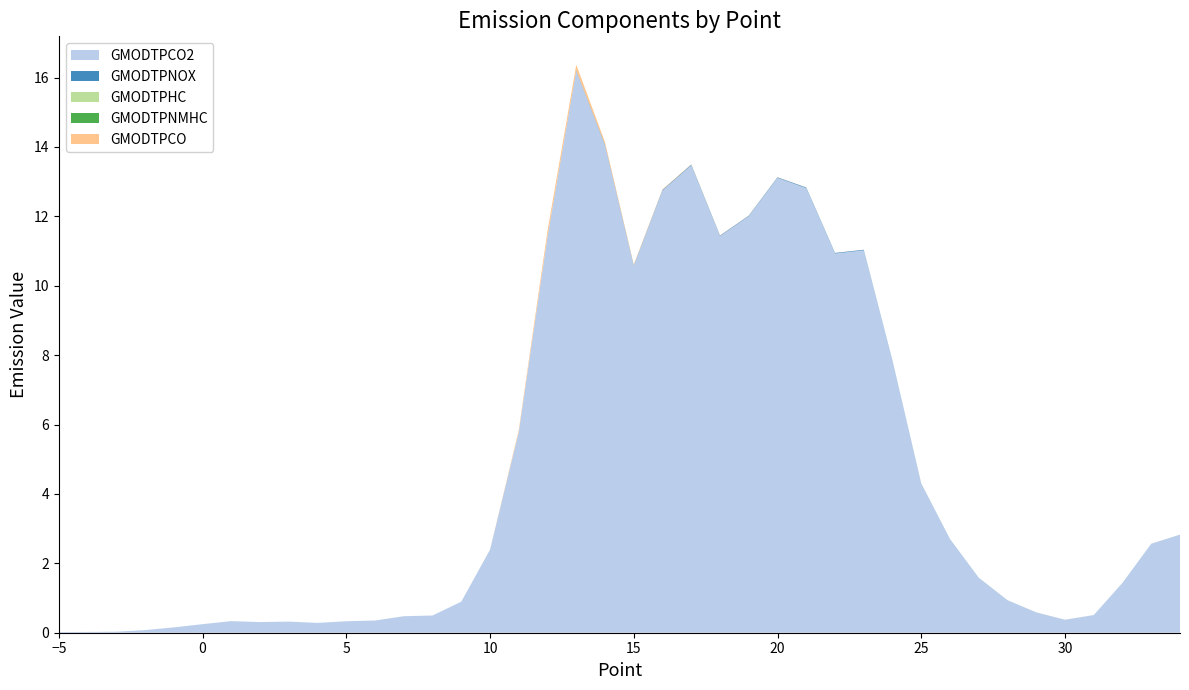

Reading right to left, what are all the values shown in this chart?

GMODTPCO2: 2.8	2.6	1.4	0.5	0.4	0.6	0.9	1.6	2.7	4.3	7.8	11.0	10.9	12.8	13.1	12.0	11.4	13.5	12.7	10.6	14.0	16.2	11.4	5.8	2.4	0.9	0.5	0.5	0.4	0.3	0.3	0.3	0.3	0.3	0.2	0.2	0.1	0.0	0.0	0.0
GMODTPNOX: 0.0	0.0	0.0	0.0	0.0	0.0	0.0	0.0	0.0	0.0	0.0	0.0	0.0	0.0	0.0	0.0	0.0	0.0	0.0	0.0	0.0	0.0	0.0	0.0	0.0	0.0	0.0	0.0	0.0	0.0	0.0	0.0	0.0	0.0	0.0	0.0	0.0	0.0	0.0	0.0
GMODTPHC: 0.0	0.0	0.0	0.0	0.0	0.0	0.0	0.0	0.0	0.0	0.0	0.0	0.0	0.0	0.0	0.0	0.0	0.0	0.0	0.0	0.0	0.0	0.0	0.0	0.0	0.0	0.0	0.0	0.0	0.0	0.0	0.0	0.0	0.0	0.0	0.0	0.0	0.0	0.0	0.0
GMODTPNMHC: 0.0	0.0	0.0	0.0	0.0	0.0	0.0	0.0	0.0	0.0	0.0	0.0	0.0	0.0	0.0	0.0	0.0	0.0	0.0	0.0	0.0	0.0	0.0	0.0	0.0	0.0	0.0	0.0	0.0	0.0	0.0	0.0	0.0	0.0	0.0	0.0	0.0	0.0	0.0	0.0
GMODTPCO: 0.0	0.0	0.0	0.0	0.0	0.0	0.0	0.0	0.0	0.0	0.0	0.0	0.0	0.0	0.0	0.0	0.0	0.0	0.0	0.0	0.1	0.2	0.2	0.1	0.0	0.0	0.0	0.0	0.0	0.0	0.0	0.0	0.0	0.0	0.0	0.0	0.0	0.0	0.0	0.0